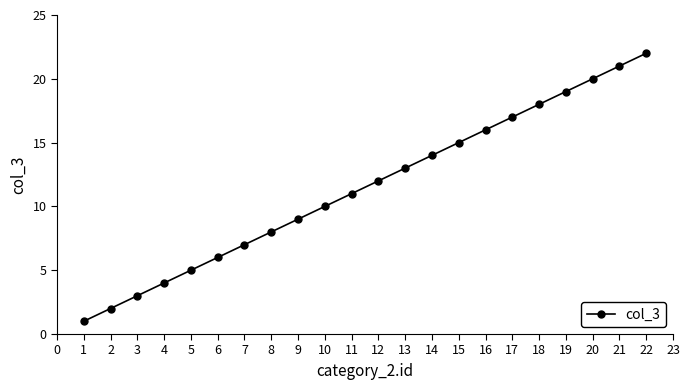

The value at 19 is 11. True or false?

False